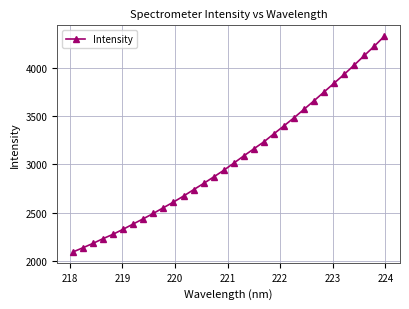

What is the difference between the maximum and minimum values?

2229.6